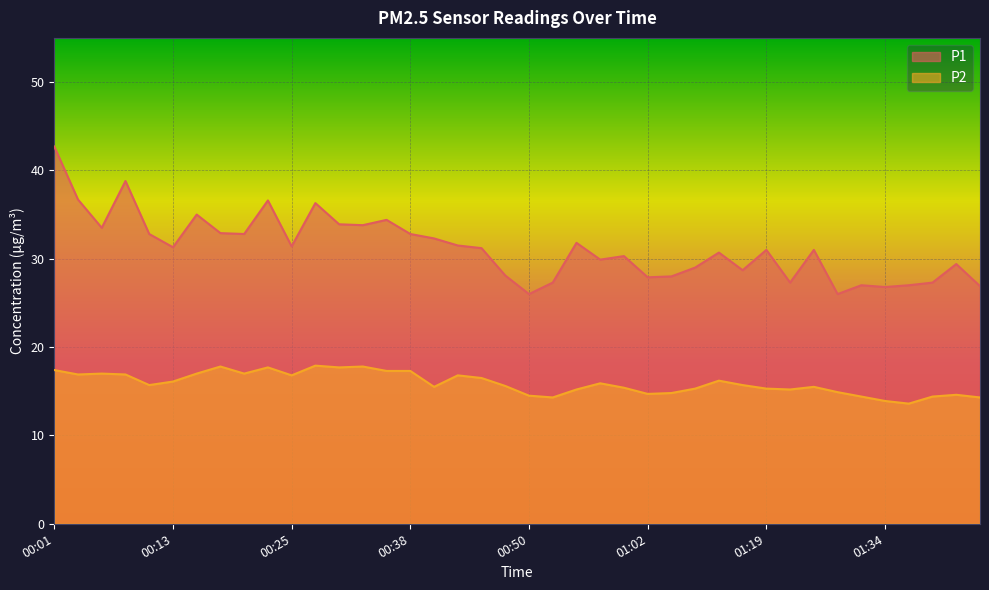

What is the difference between the P2 values at 01:05 and 00:33?

3.0